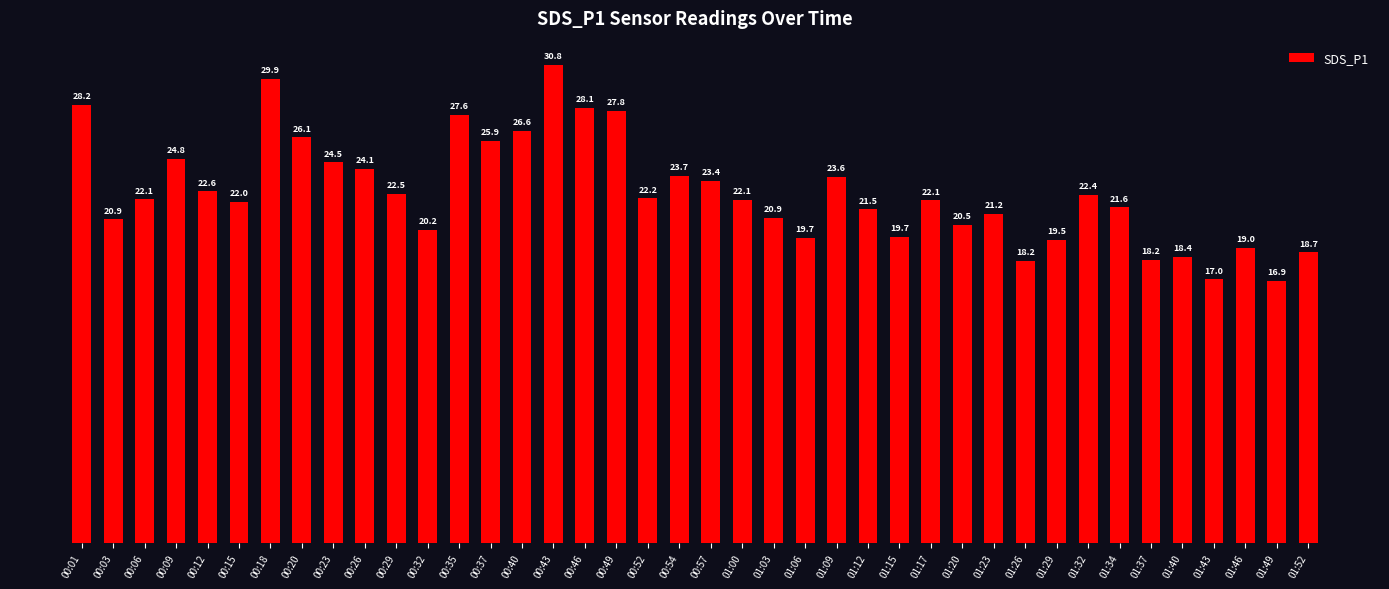

What is the difference between the values at 01:06 and 00:03?

1.2